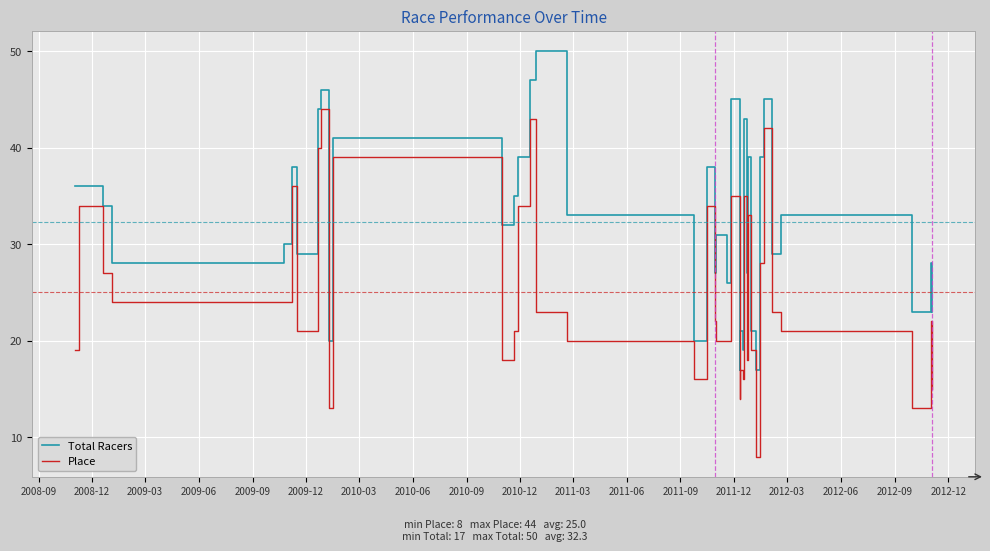

Which series has the largest total across all categories?

Total Racers